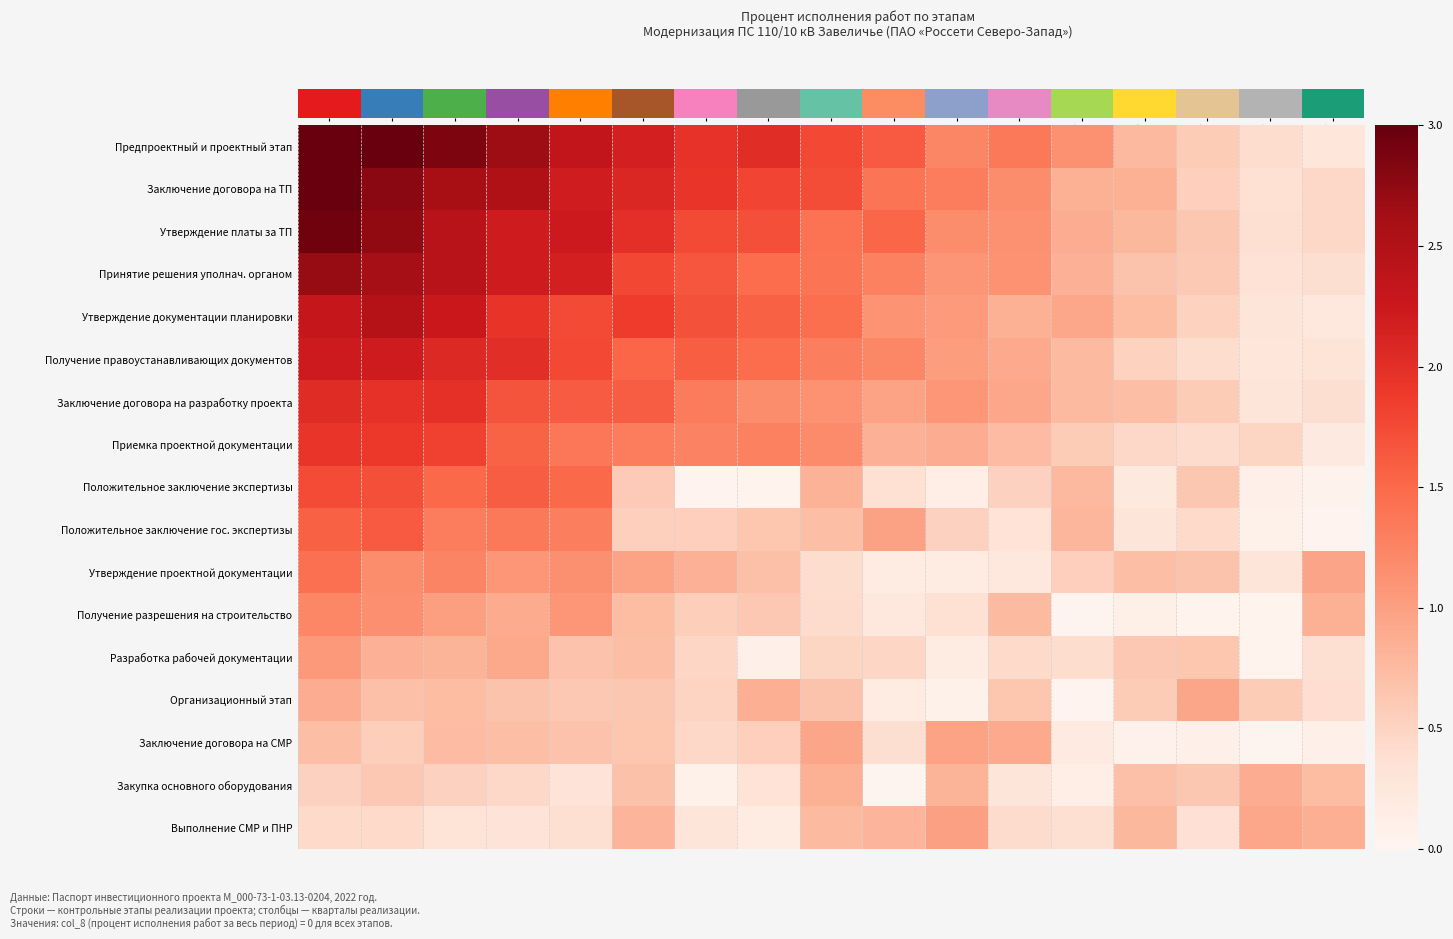

Reading left to right, transcribe all the data shown in this chart.

Предпроектный и проектный этап: 3.0	3.0	2.9	2.7	2.3	2.2	2.0	2.0	1.8	1.6	1.2	1.3	1.1	0.8	0.6	0.4	0.3
Заключение договора на ТП: 3.0	2.8	2.6	2.5	2.2	2.1	1.9	1.8	1.7	1.4	1.3	1.2	0.8	0.8	0.5	0.4	0.5
Утверждение платы за ТП: 2.9	2.7	2.4	2.2	2.2	2.0	1.7	1.7	1.4	1.5	1.2	1.1	0.9	0.8	0.6	0.4	0.4
Принятие решения уполнач. органом: 2.7	2.6	2.4	2.2	2.2	1.8	1.7	1.5	1.4	1.3	1.1	1.1	0.8	0.7	0.6	0.3	0.4
Утверждение документации планировки: 2.3	2.5	2.3	1.9	1.8	1.9	1.7	1.6	1.4	1.1	1.1	0.8	0.9	0.7	0.5	0.3	0.2
Получение правоустанавливающих документов: 2.2	2.2	2.1	2.0	1.8	1.5	1.6	1.5	1.3	1.2	1.0	0.9	0.8	0.5	0.4	0.3	0.3
Заключение договора на разработку проекта: 2.0	2.0	2.0	1.7	1.6	1.6	1.3	1.2	1.1	1.0	1.1	0.9	0.8	0.7	0.6	0.3	0.4
Приемка проектной документации: 1.9	1.9	1.8	1.5	1.4	1.3	1.3	1.3	1.2	0.8	0.9	0.7	0.6	0.5	0.4	0.5	0.2
Положительное заключение экспертизы: 1.7	1.7	1.5	1.6	1.5	0.6	0.0	0.0	0.8	0.4	0.1	0.5	0.8	0.2	0.6	0.1	0.1
Положительное заключение гос. экспертизы: 1.6	1.6	1.3	1.4	1.3	0.5	0.5	0.6	0.7	1.0	0.5	0.3	0.8	0.3	0.4	0.1	0.0
Утверждение проектной документации: 1.4	1.2	1.2	1.1	1.1	1.0	0.8	0.7	0.4	0.2	0.2	0.3	0.5	0.7	0.7	0.3	1.0
Получение разрешения на строительство: 1.2	1.2	1.0	0.9	1.1	0.7	0.6	0.6	0.4	0.2	0.4	0.8	0.0	0.1	0.0	0.0	0.9
Разработка рабочей документации: 1.1	0.8	0.8	0.9	0.7	0.7	0.5	0.1	0.5	0.5	0.2	0.4	0.4	0.6	0.6	0.0	0.4
Организационный этап: 0.9	0.7	0.7	0.7	0.6	0.6	0.5	0.9	0.7	0.2	0.1	0.6	0.0	0.6	0.9	0.6	0.4
Заключение договора на СМР: 0.7	0.6	0.7	0.7	0.7	0.6	0.5	0.5	0.9	0.4	1.0	0.9	0.2	0.1	0.1	0.0	0.1
Закупка основного оборудования: 0.5	0.6	0.5	0.5	0.3	0.7	0.1	0.3	0.8	0.0	0.8	0.3	0.1	0.7	0.6	0.9	0.7
Выполнение СМР и ПНР: 0.4	0.4	0.3	0.3	0.4	0.8	0.3	0.2	0.8	0.8	1.0	0.4	0.4	0.8	0.3	0.9	0.9